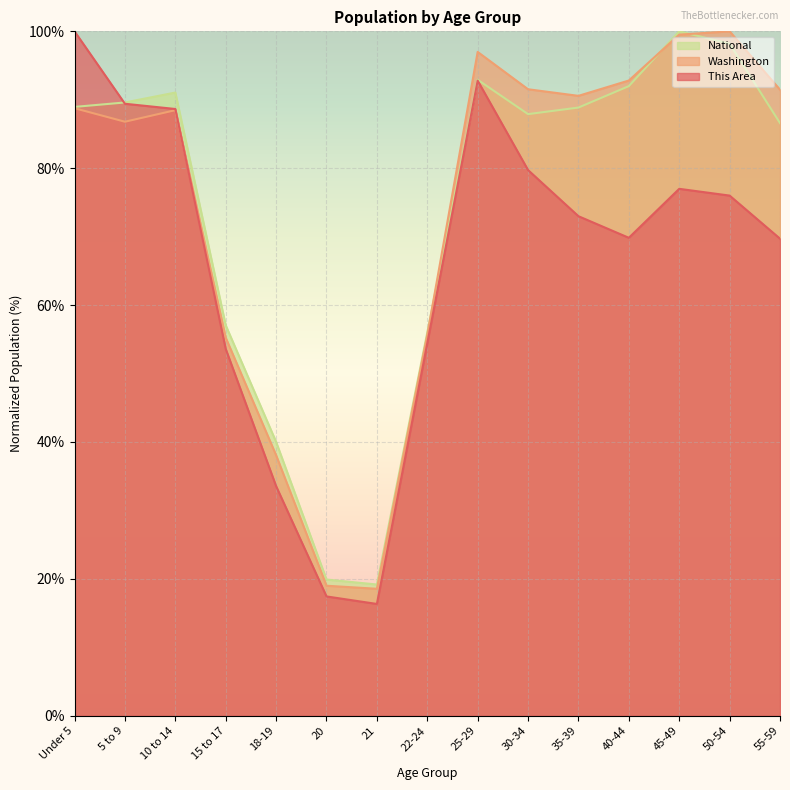

Is the value of This Area at 21 greater than the value of Washington at 20?

No